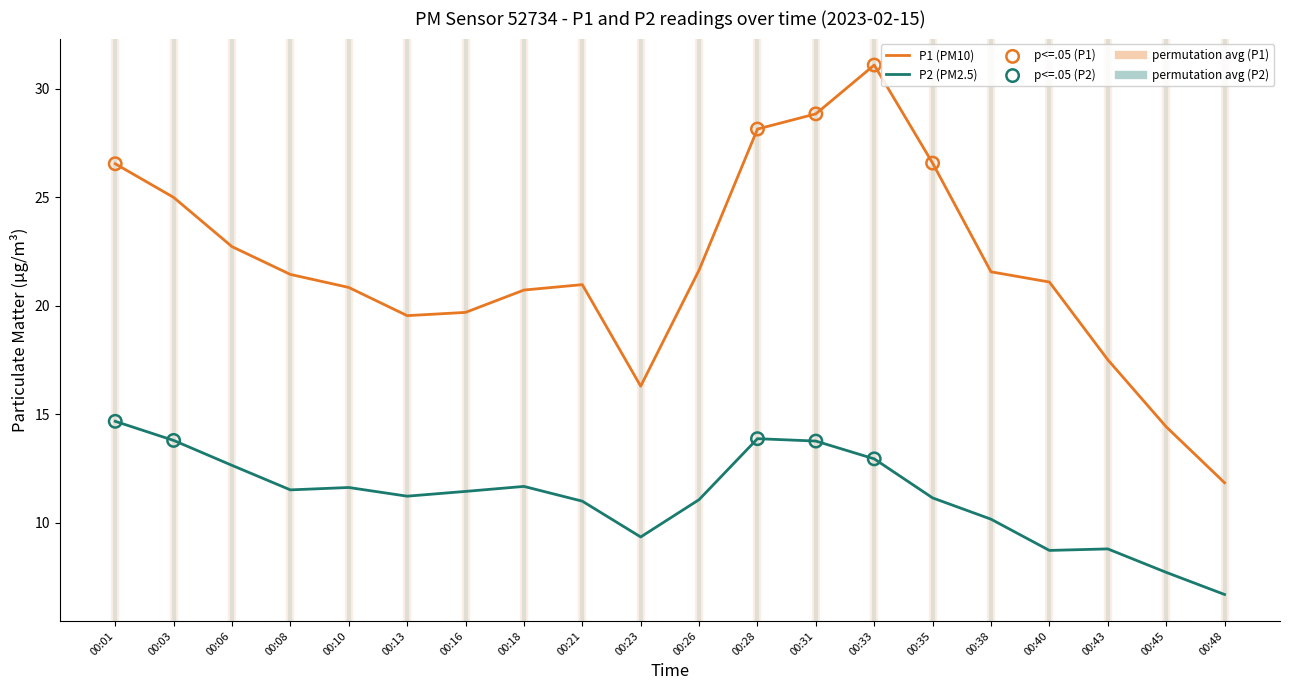

Which series changed the most between 00:08 and 00:43?

P1 (PM10)